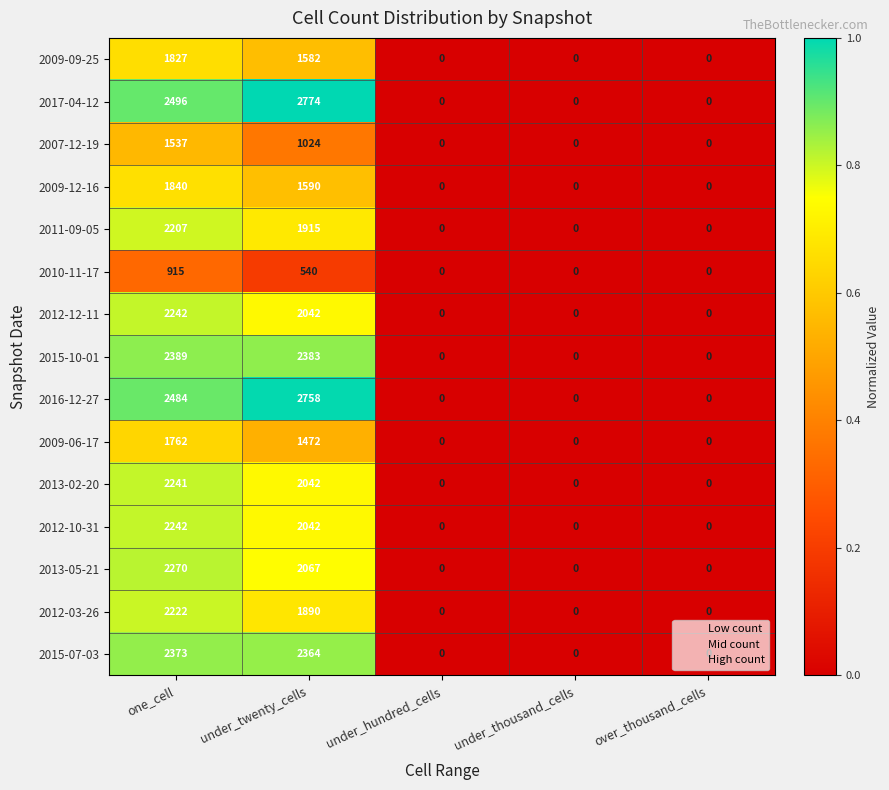

What is the maximum value shown in the chart?

2774